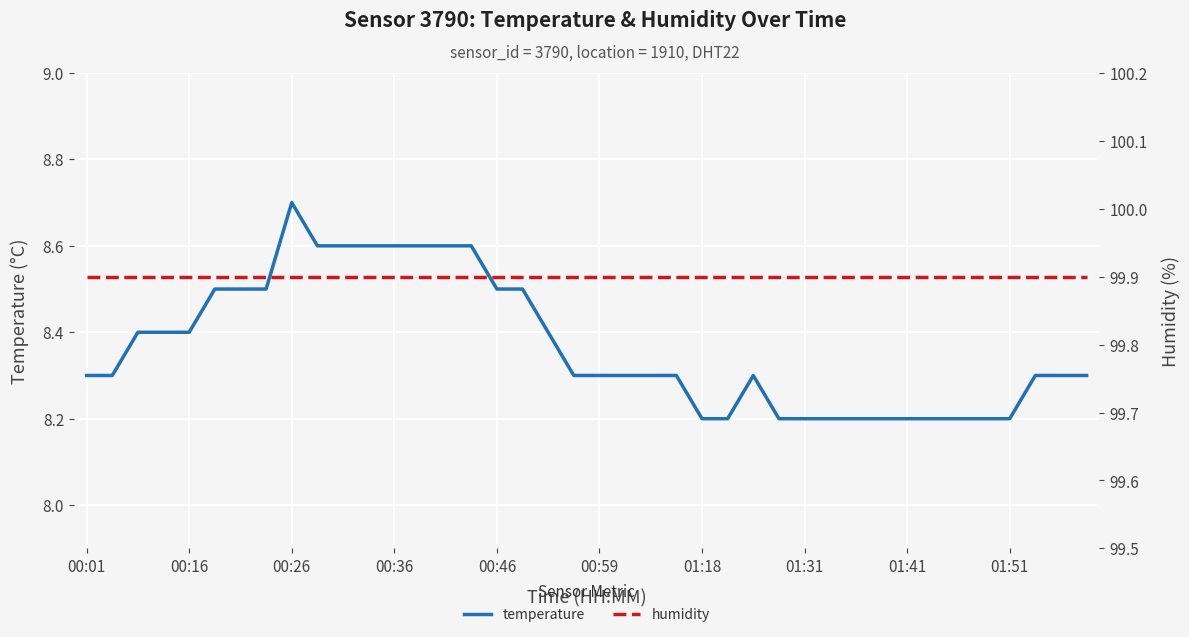

Reading left to right, transcribe all the data shown in this chart.

temperature: 8.3	8.3	8.4	8.4	8.4	8.5	8.5	8.5	8.7	8.6	8.6	8.6	8.6	8.6	8.6	8.6	8.5	8.5	8.4	8.3	8.3	8.3	8.3	8.3	8.2	8.2	8.3	8.2	8.2	8.2	8.2	8.2	8.2	8.2	8.2	8.2	8.2	8.3	8.3	8.3
humidity: 99.9	99.9	99.9	99.9	99.9	99.9	99.9	99.9	99.9	99.9	99.9	99.9	99.9	99.9	99.9	99.9	99.9	99.9	99.9	99.9	99.9	99.9	99.9	99.9	99.9	99.9	99.9	99.9	99.9	99.9	99.9	99.9	99.9	99.9	99.9	99.9	99.9	99.9	99.9	99.9